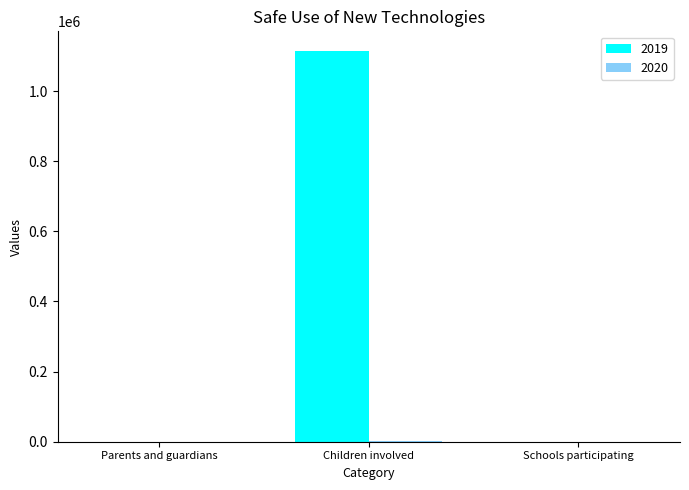

At which category is the sum across all series the highest?

Children involved